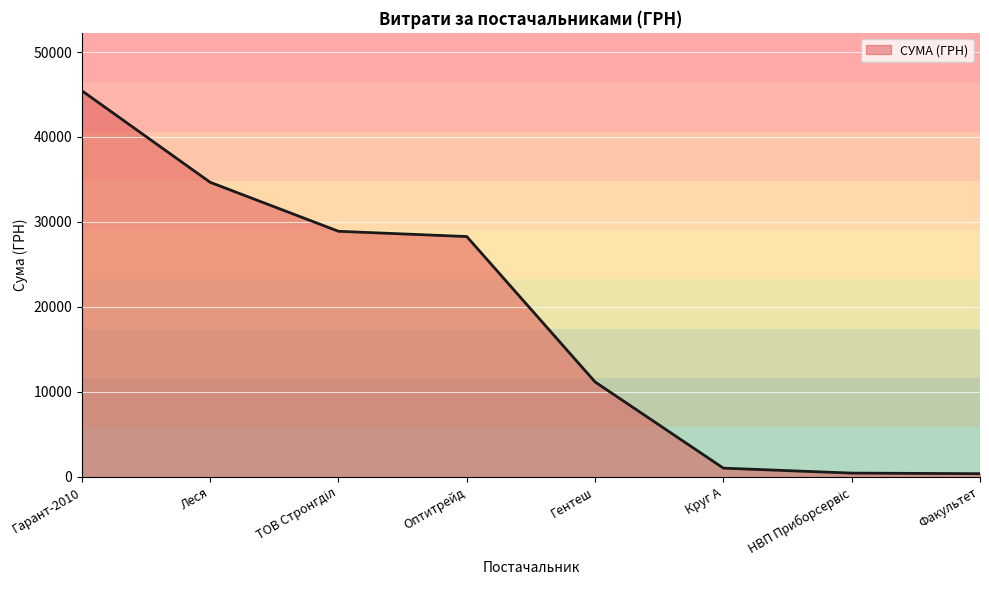

Which category has the highest value across all series?

Гарант-2010